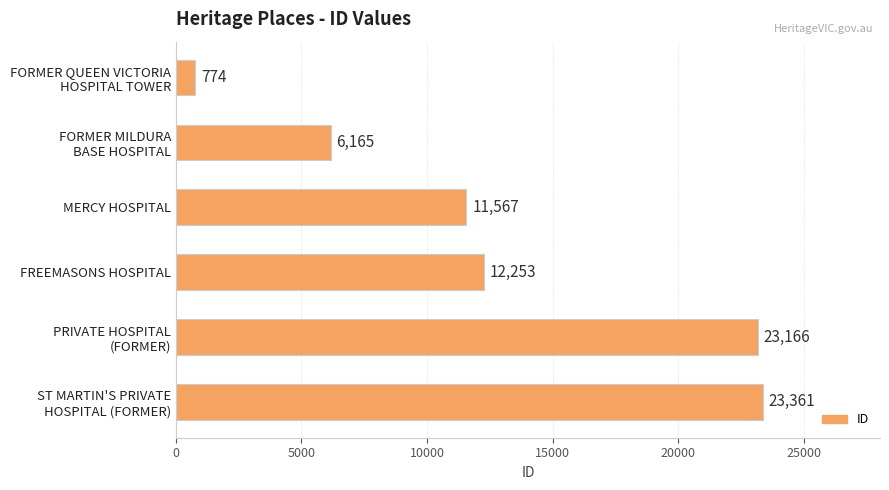

What is the maximum value shown in the chart?

23361